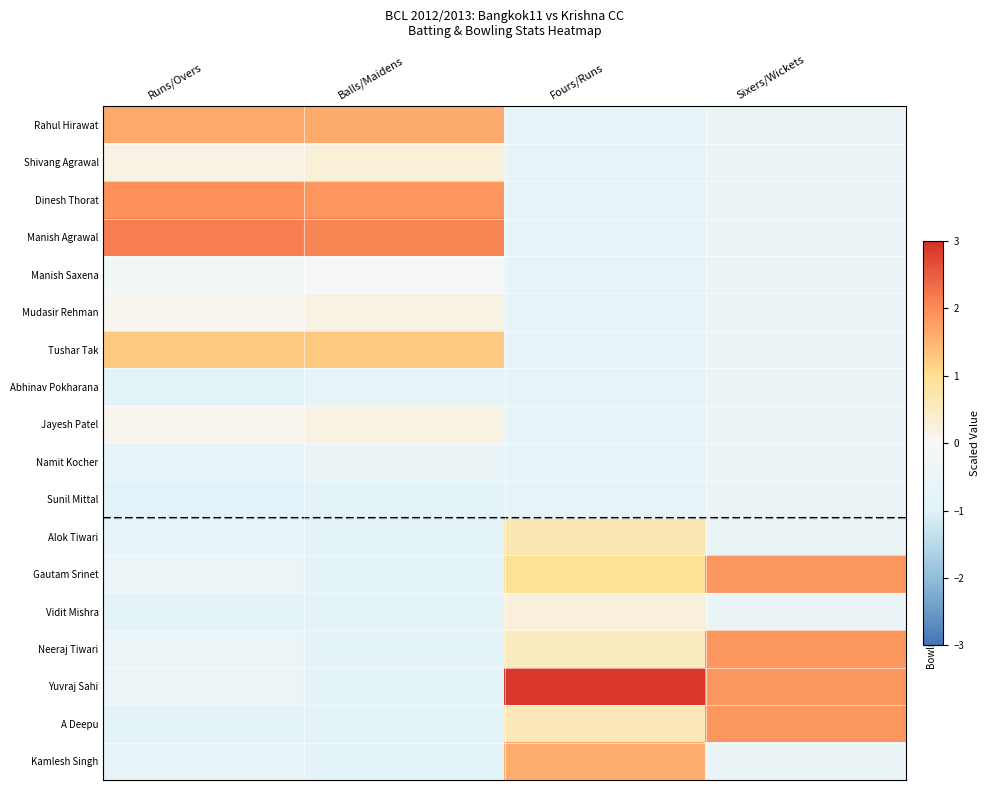

Which series changed the most between Fours/Runs and Sixers/Wickets?

Kamlesh Singh